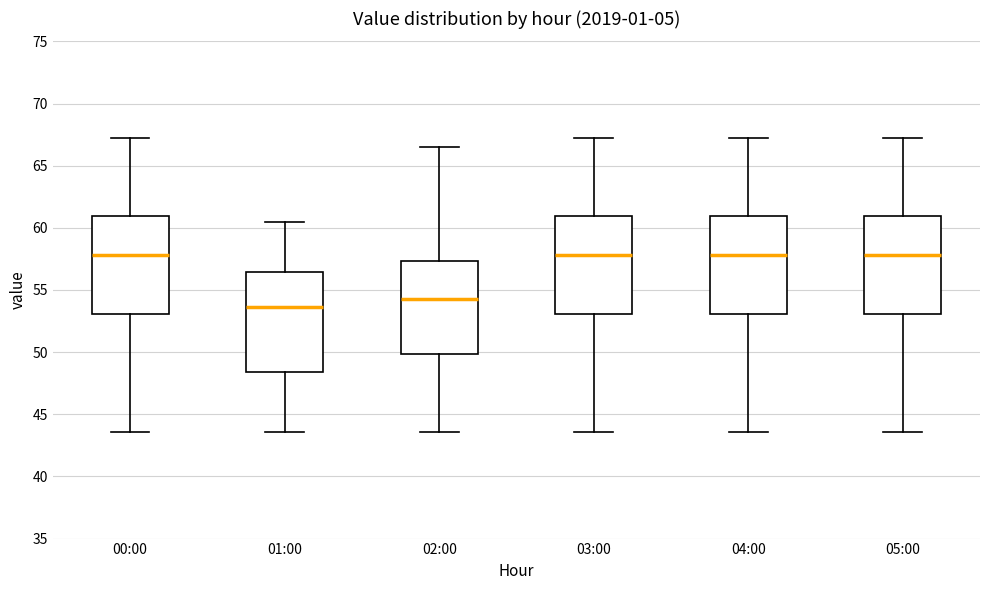

Reading left to right, transcribe this box plot: for each box, give where its median line is, the range the box spans, and where its two whiskers end, as read against the y-axis. The values are not printed on the chart, so give them approximately, as read against the axis.

00:00: median 58.0, box 53.0 to 61.0, whiskers 43.5 to 67.0
01:00: median 53.5, box 48.5 to 56.5, whiskers 43.5 to 60.5
02:00: median 54.5, box 50.0 to 57.5, whiskers 43.5 to 66.5
03:00: median 58.0, box 53.0 to 61.0, whiskers 43.5 to 67.0
04:00: median 58.0, box 53.0 to 61.0, whiskers 43.5 to 67.0
05:00: median 58.0, box 53.0 to 61.0, whiskers 43.5 to 67.0